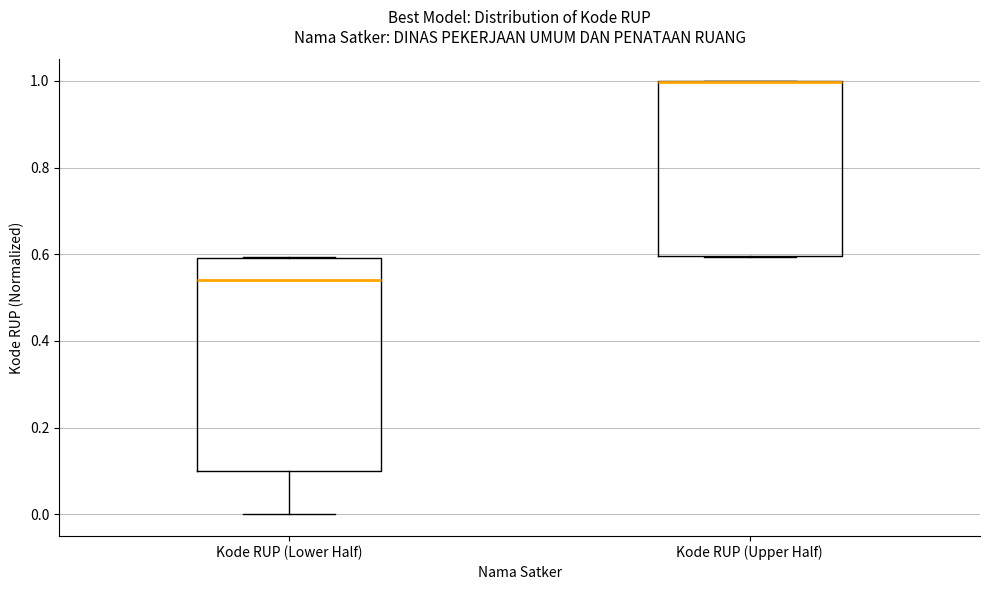

Comparing the boxes themselves (not the whiskers), which one is the tallest?

Kode RUP (Lower Half)